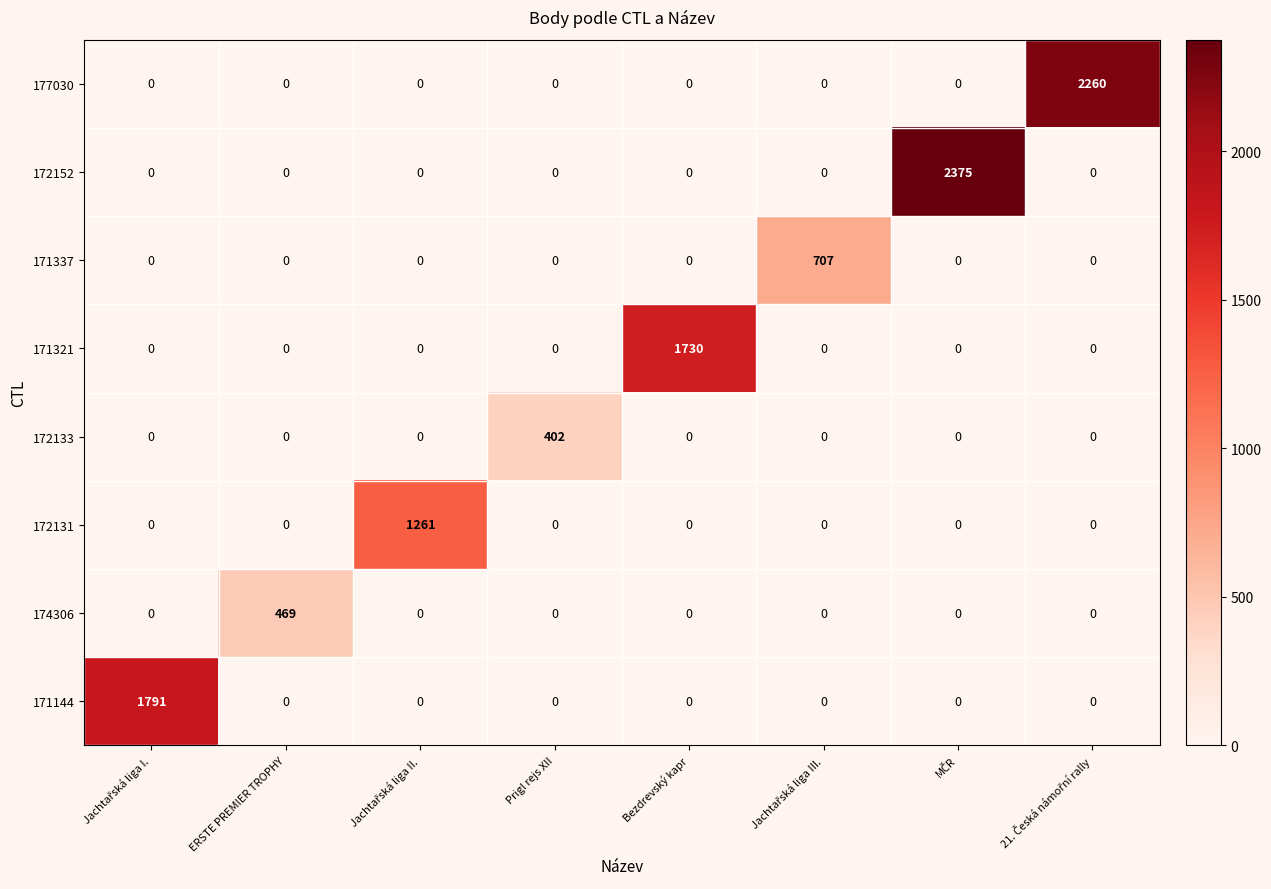

Which series has the widest spread of values?

172152